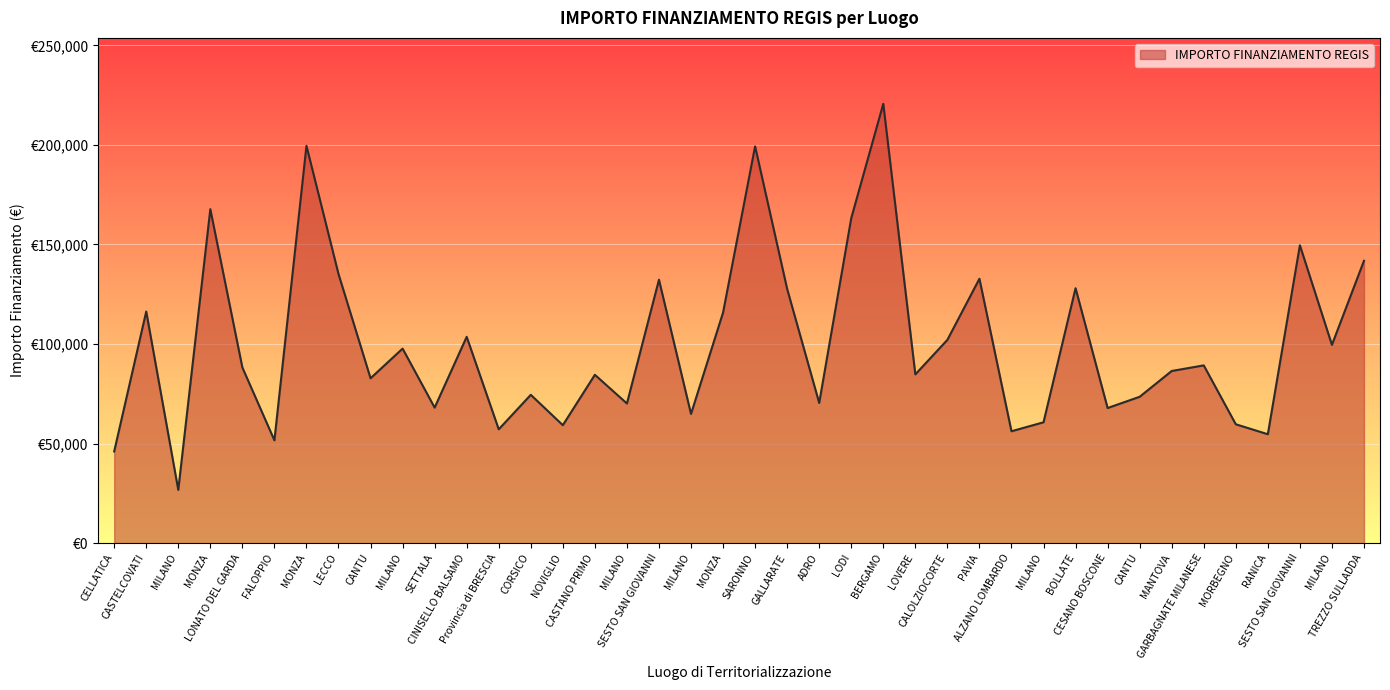

Does the chart have visible grid lines?

Yes